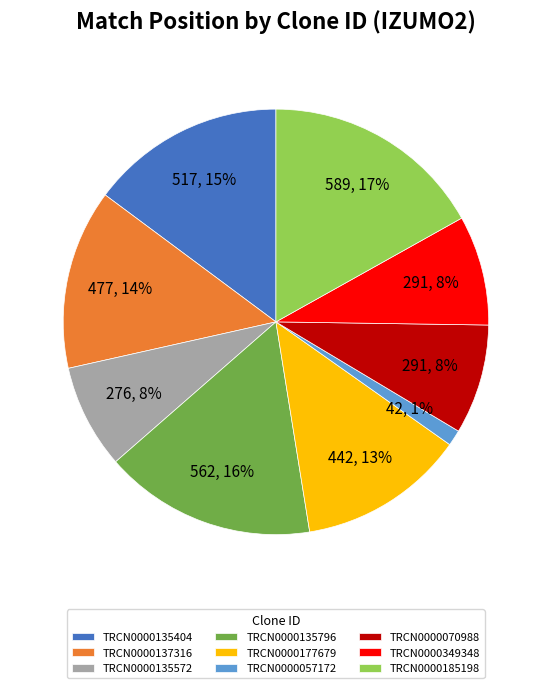

True or false: TRCN0000185198 accounts for 11% of the total.

False